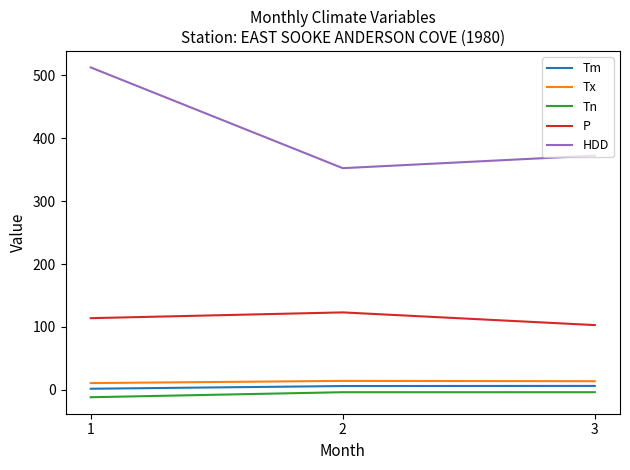

What is the maximum value for HDD?

512.8